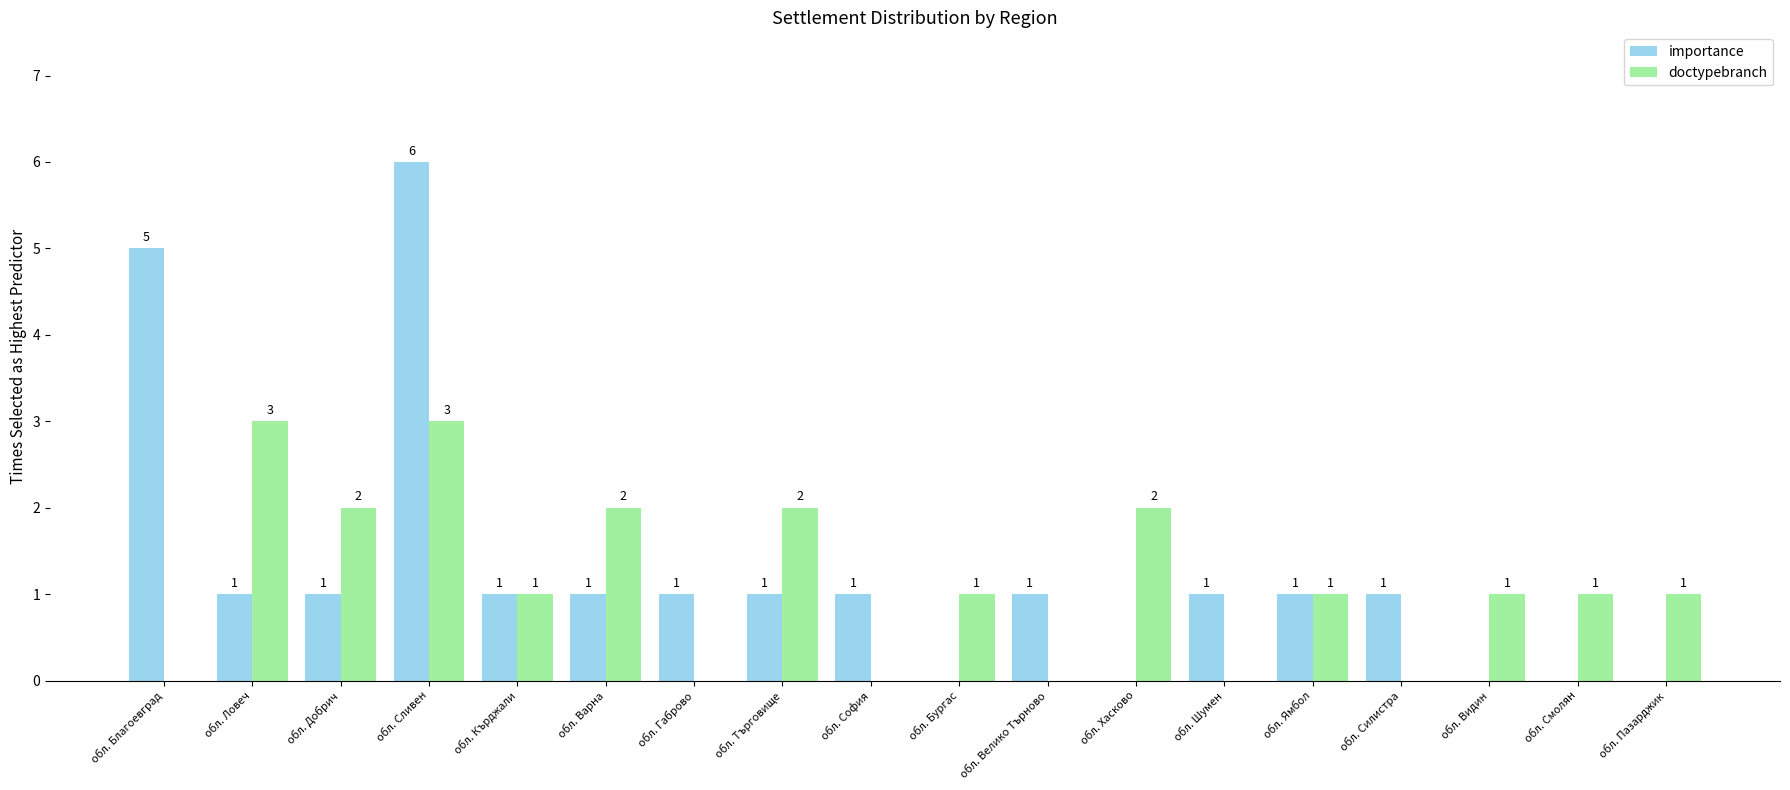

Which series has the widest spread of values?

importance